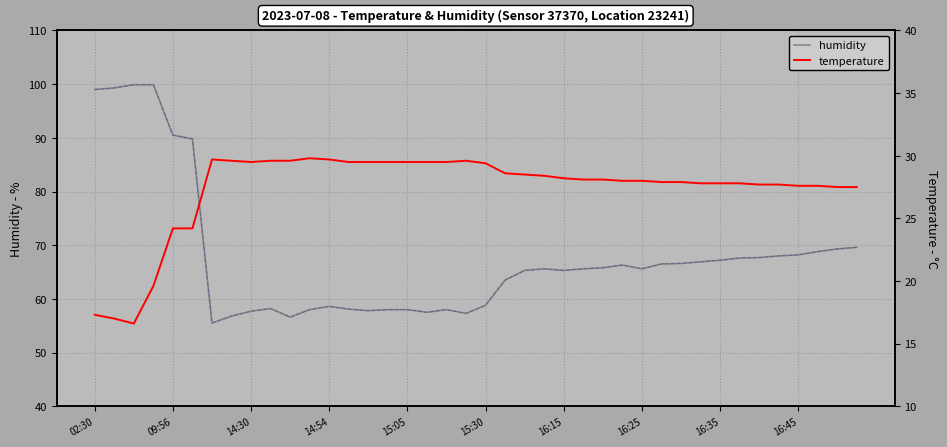

How many series are shown in this chart?

2